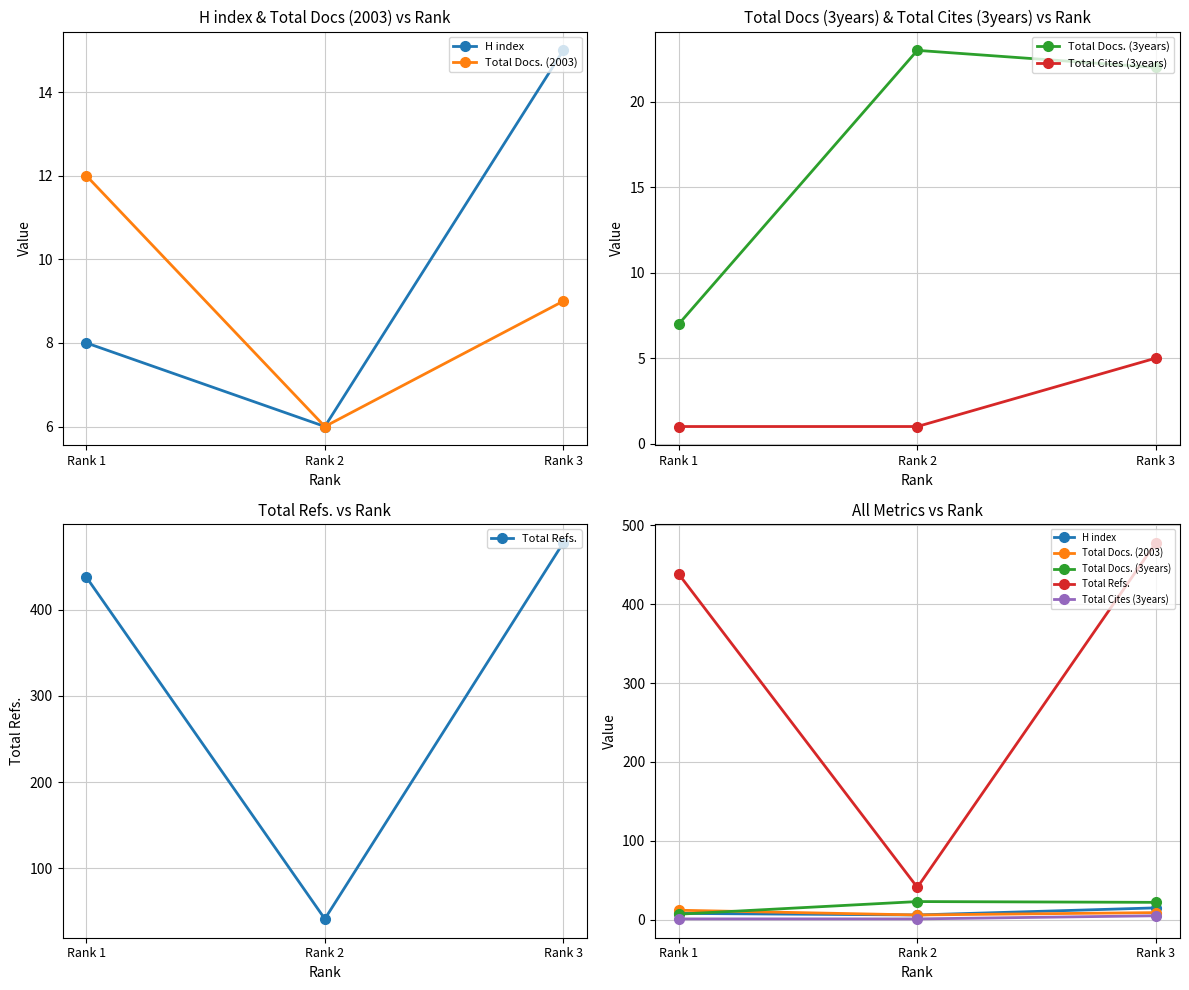

True or false: H index has a value of 11 at Rank 2.

False